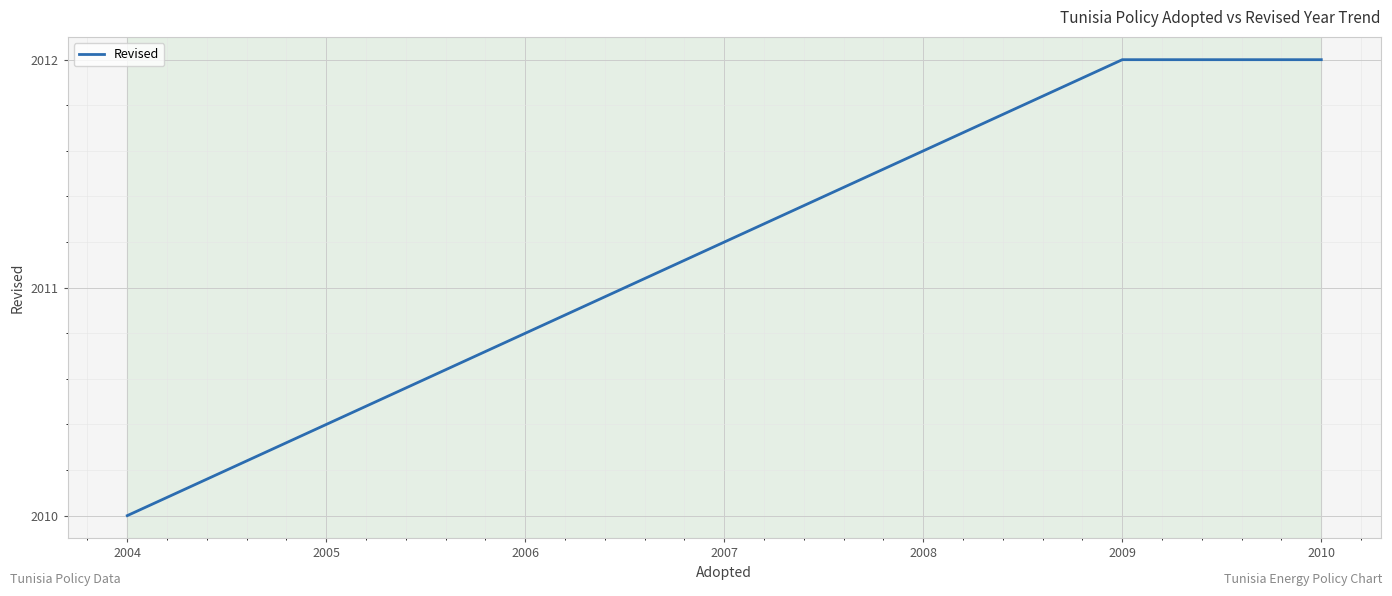

True or false: the data has more than 2 interior local peaks.

False